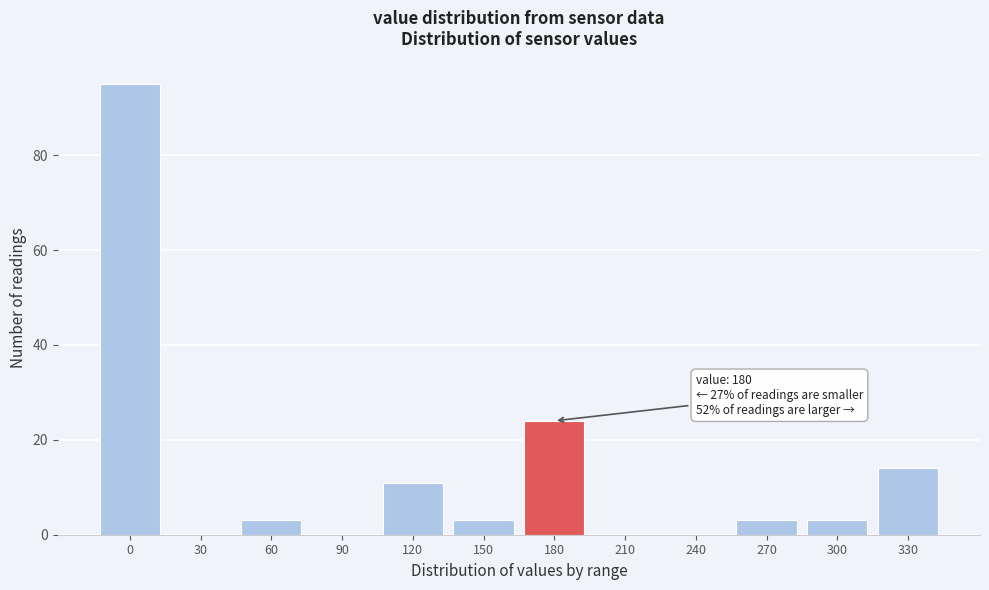

Reading left to right, list all the values displayed in this chart.

0=95	30=0	60=3	90=0	120=11	150=3	180=24	210=0	240=0	270=3	300=3	330=14